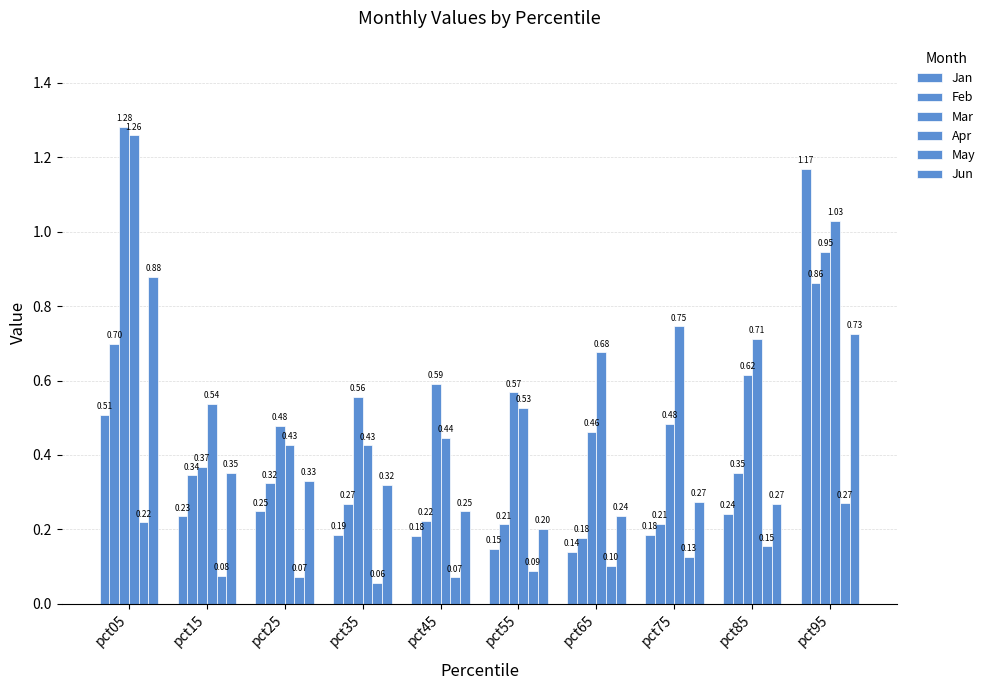

Count the Feb values in the range 0 to 1.

10